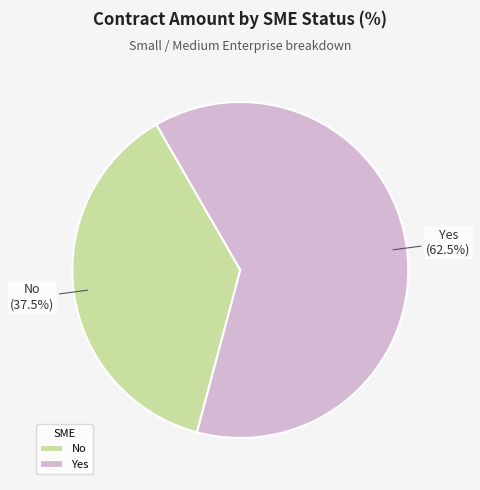

To the nearest percent, what is the average slice percentage?

50%